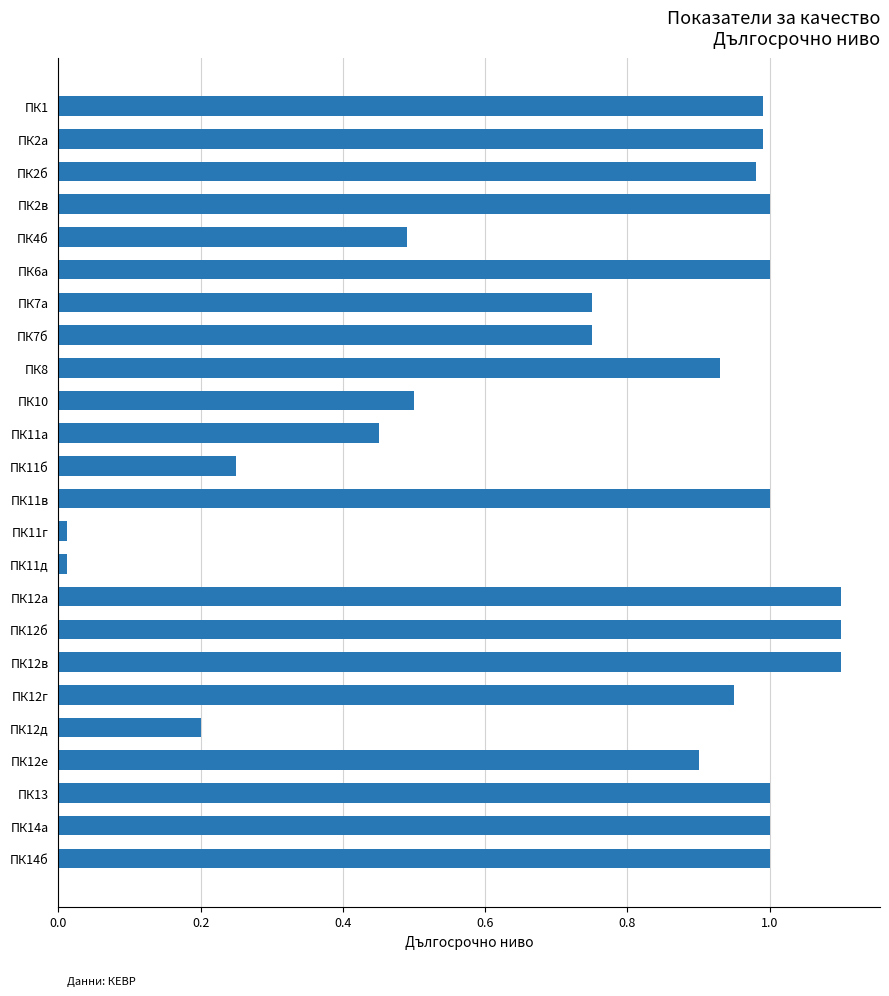

What is the greatest value displayed?

1.1